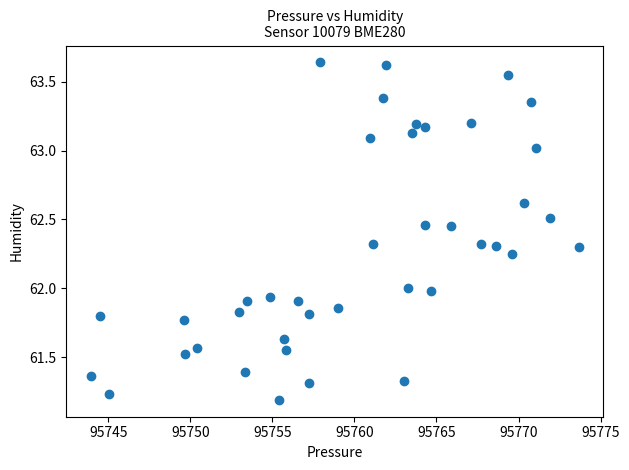

What is the range of X values (max minus min)?

29.7